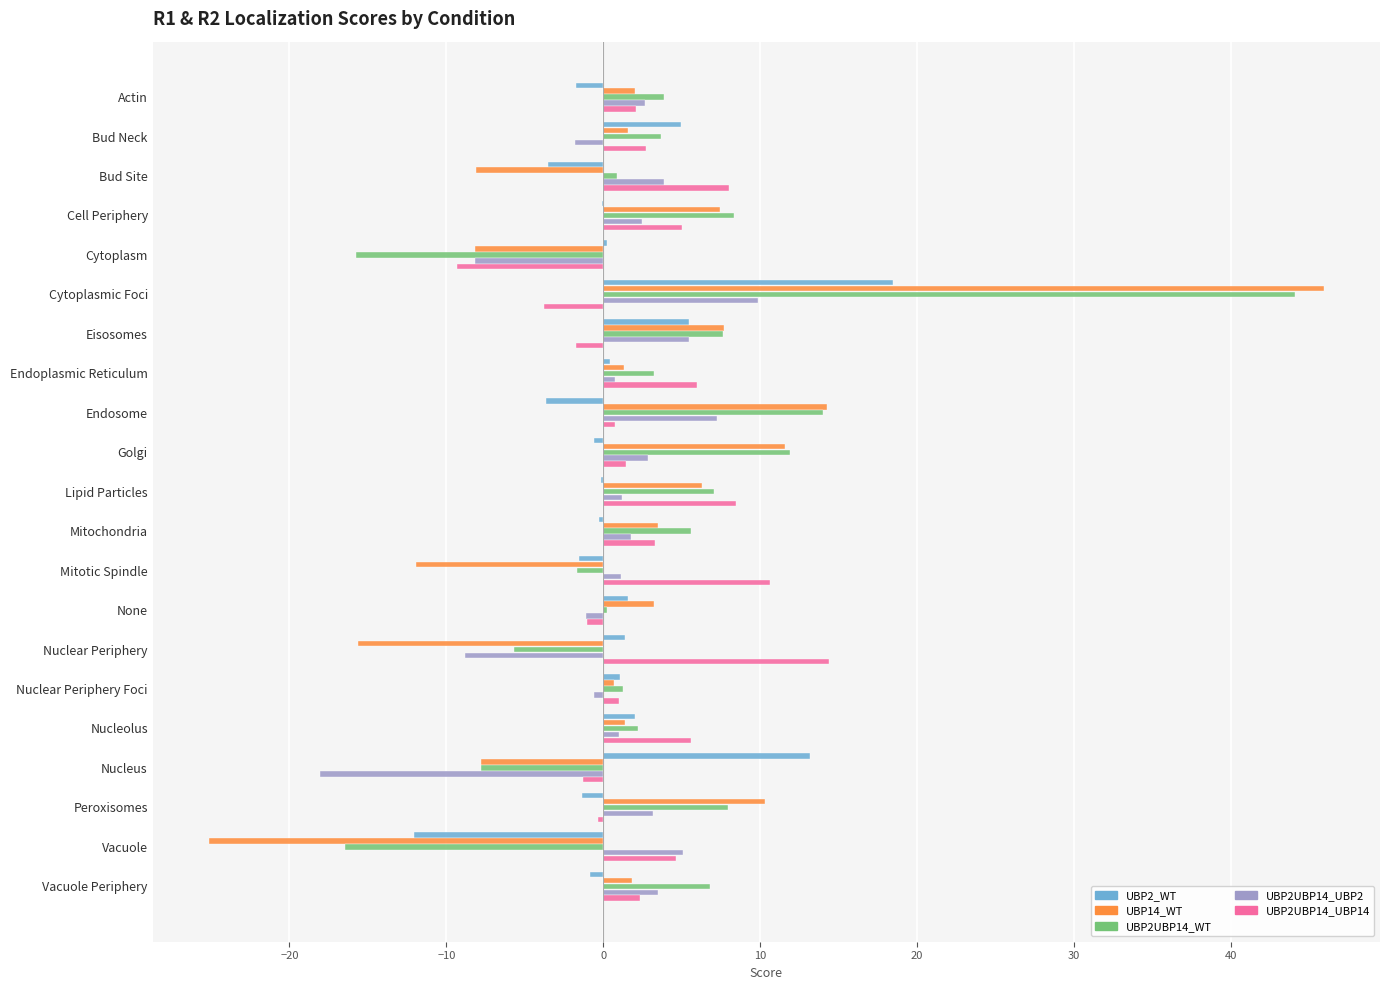

Which category has the highest value in the UBP14_WT series?

Cytoplasmic Foci